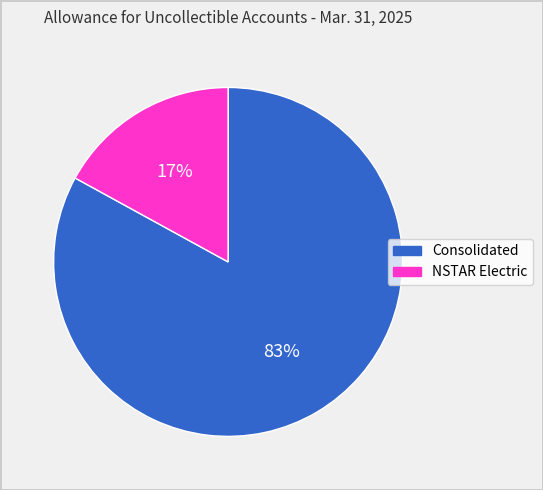

To the nearest percent, what is the average slice percentage?

50%